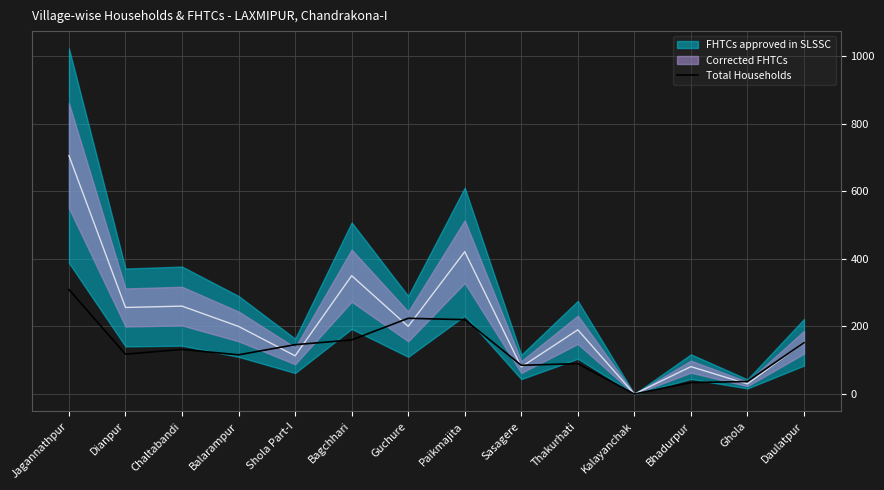

Which has a higher value, Bhadurpur or Paikmajita?

Paikmajita